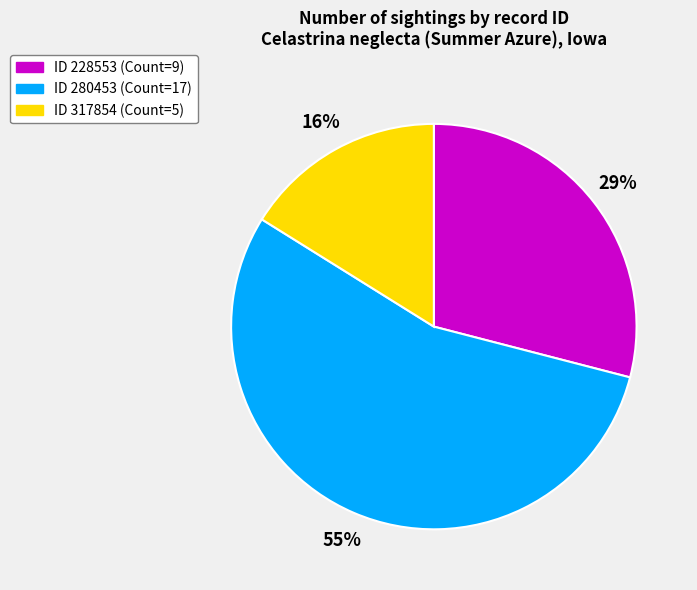

Is there a majority slice in this chart?

Yes